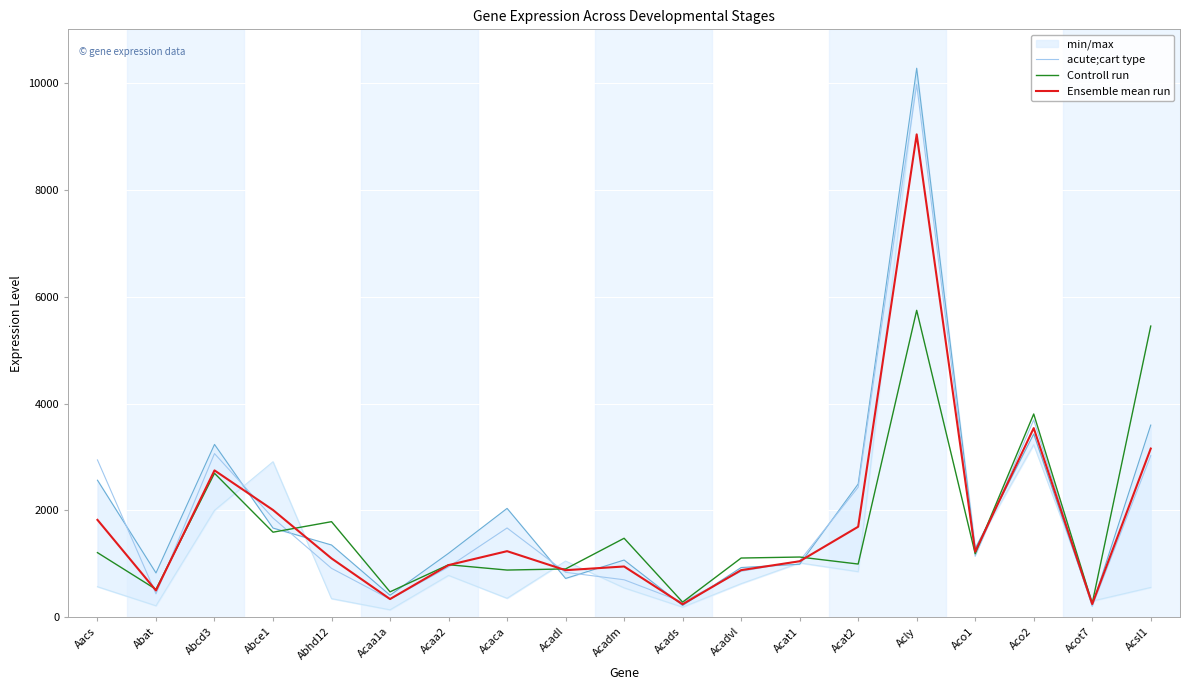

Reading right to left, transcribe all the data shown in this chart.

acute;cart type: Acsl1=3023.4	Acot7=205.2	Aco2=3694.1	Aco1=1141.5	Acly=9968.8	Acat2=2433.4	Acat1=1055.4	Acadvl=860.8	Acads=285.3	Acadm=702.6	Acadl=841.8	Acaca=1671.7	Acaa2=943.0	Acaa1a=337.8	Abhd12=916.6	Abce1=1857.7	Abcd3=3063.3	Abat=439.0	Aacs=2944.4
Controll run: Acsl1=5448.6	Acot7=261.8	Aco2=3803.9	Aco1=1189.9	Acly=5743.1	Acat2=996.9	Acat1=1128.0	Acadvl=1109.2	Acads=284.7	Acadm=1479.0	Acadl=905.4	Acaca=884.4	Acaa2=984.0	Acaa1a=476.7	Abhd12=1789.6	Abce1=1592.6	Abcd3=2694.5	Abat=523.7	Aacs=1210.2
Ensemble mean run: Acsl1=3156.9	Acot7=248.0	Aco2=3539.9	Aco1=1228.6	Acly=9034.7	Acat2=1694.6	Acat1=1048.7	Acadvl=882.7	Acads=245.4	Acadm=951.1	Acadl=881.6	Acaca=1237.7	Acaa2=977.2	Acaa1a=341.9	Abhd12=1102.2	Abce1=2007.6	Abcd3=2748.6	Abat=502.3	Aacs=1823.3